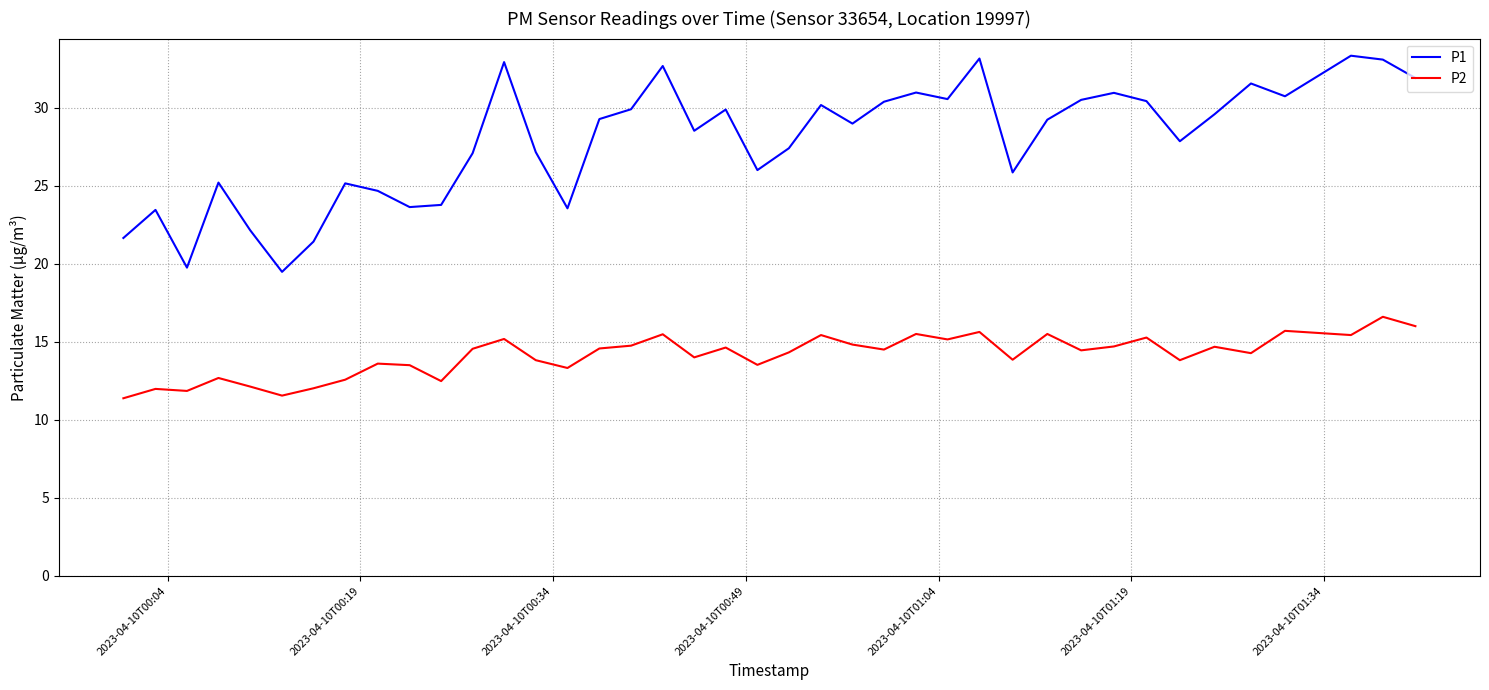

True or false: P1 and P2 intersect in this chart.

False